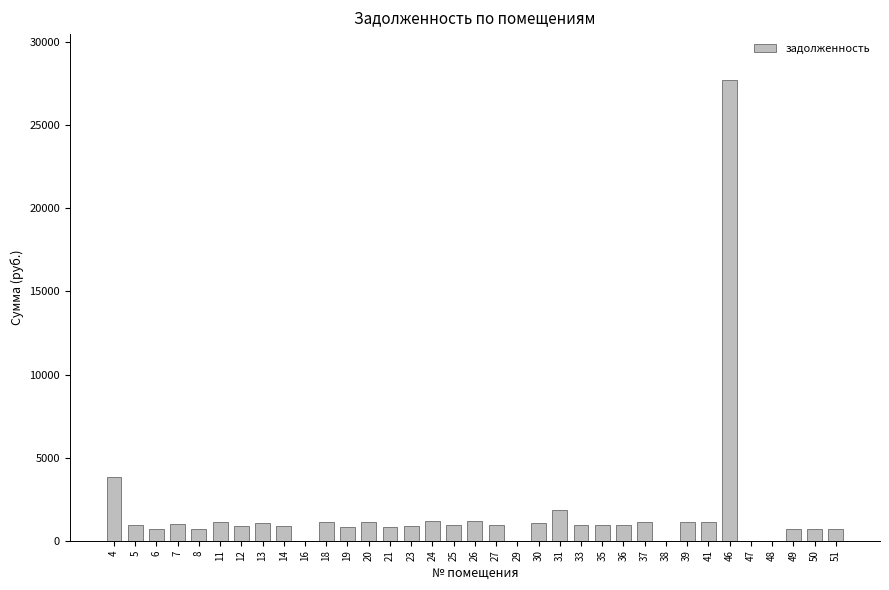

Approximately how many times larger is the value at 23 compared to 33?

0.9